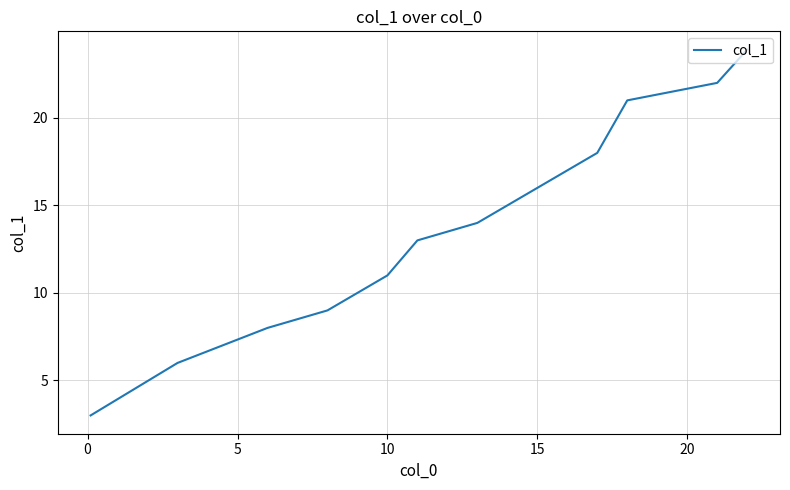

How many lines are shown in the chart?

1